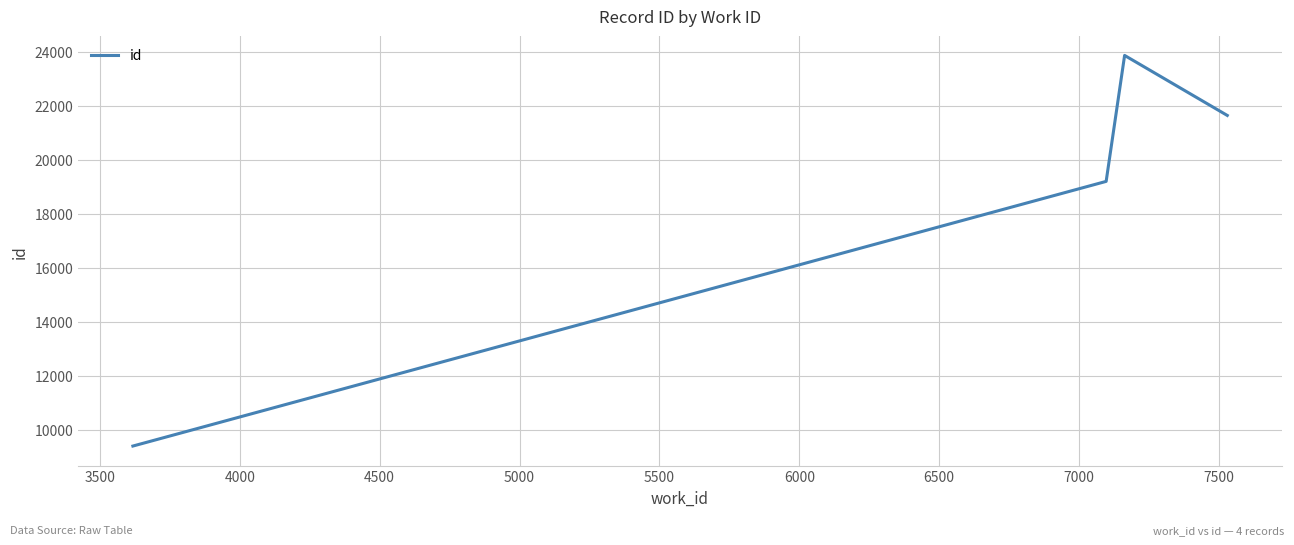

What is the minimum value shown in the chart?

9394